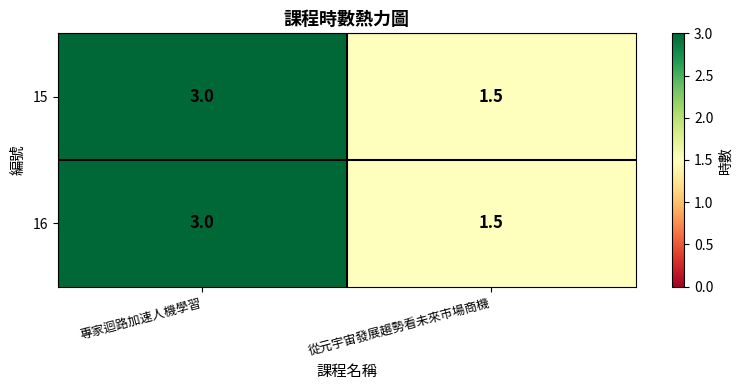

What is the total value across all series at 從元宇宙發展趨勢看未來市場商機?

3.0